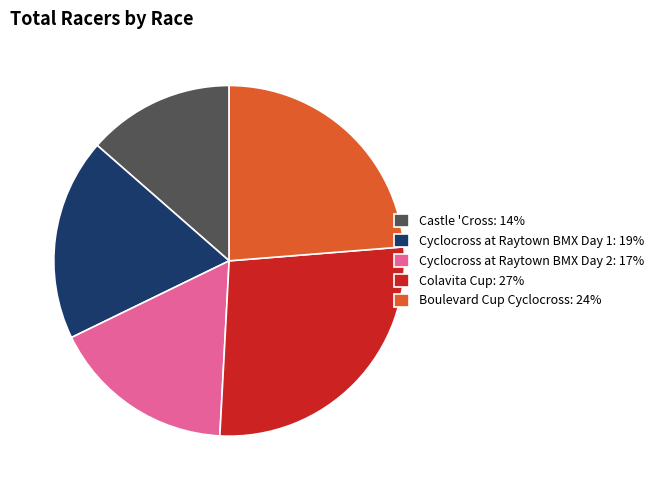

Is there any slice that represents more than half of the pie?

No